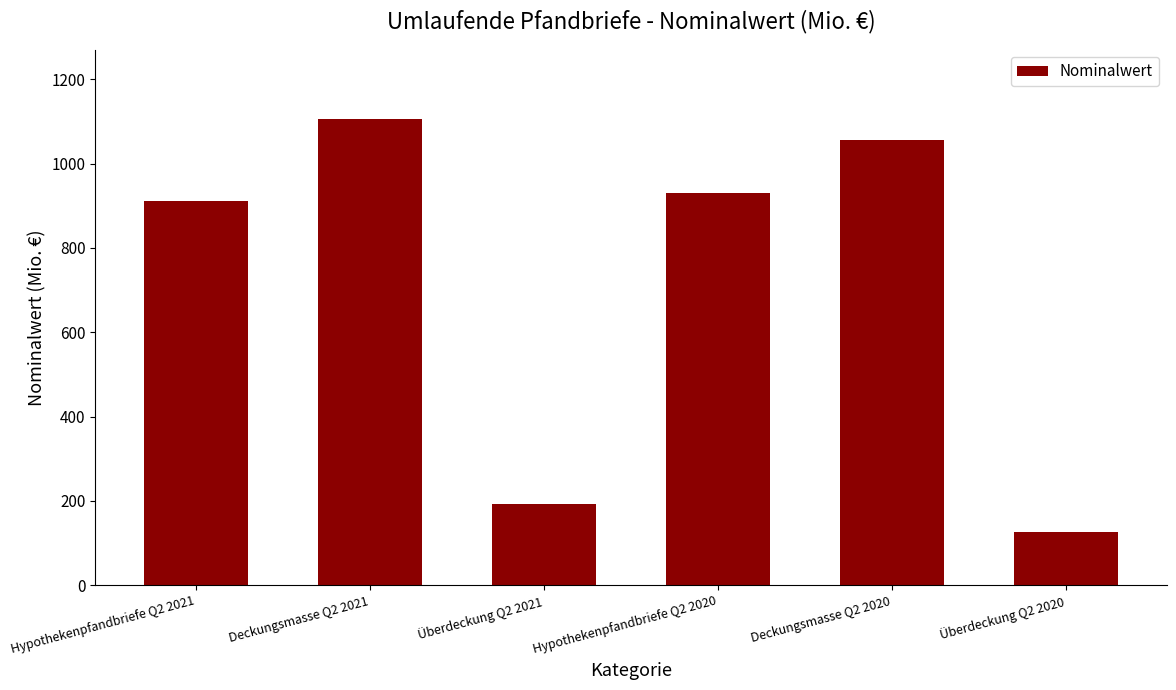

Between Deckungsmasse Q2 2020 and Überdeckung Q2 2021, which is larger?

Deckungsmasse Q2 2020